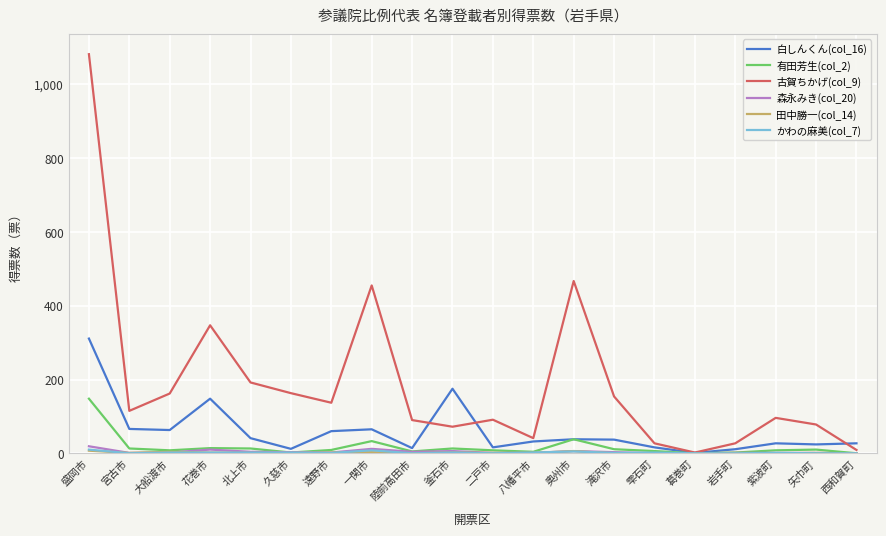

Which series has the widest spread of values?

古賀ちかげ(col_9)